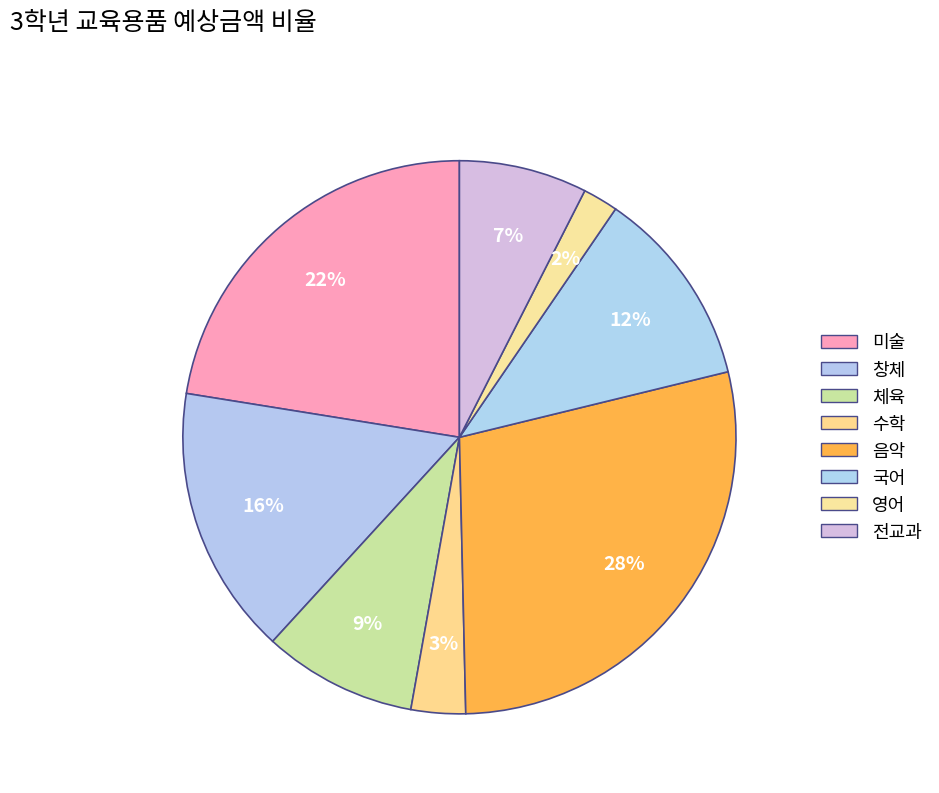

What is the largest slice in the pie chart?

음악